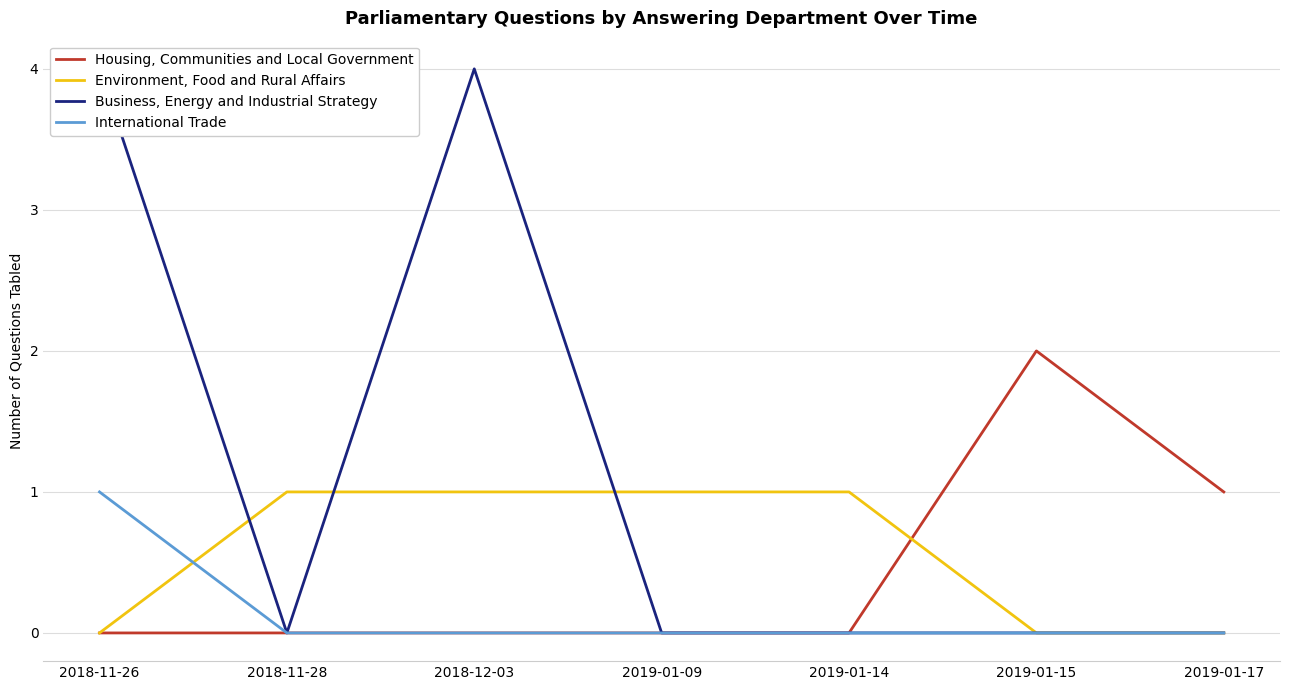

Which series has the widest spread of values?

Business, Energy and Industrial Strategy